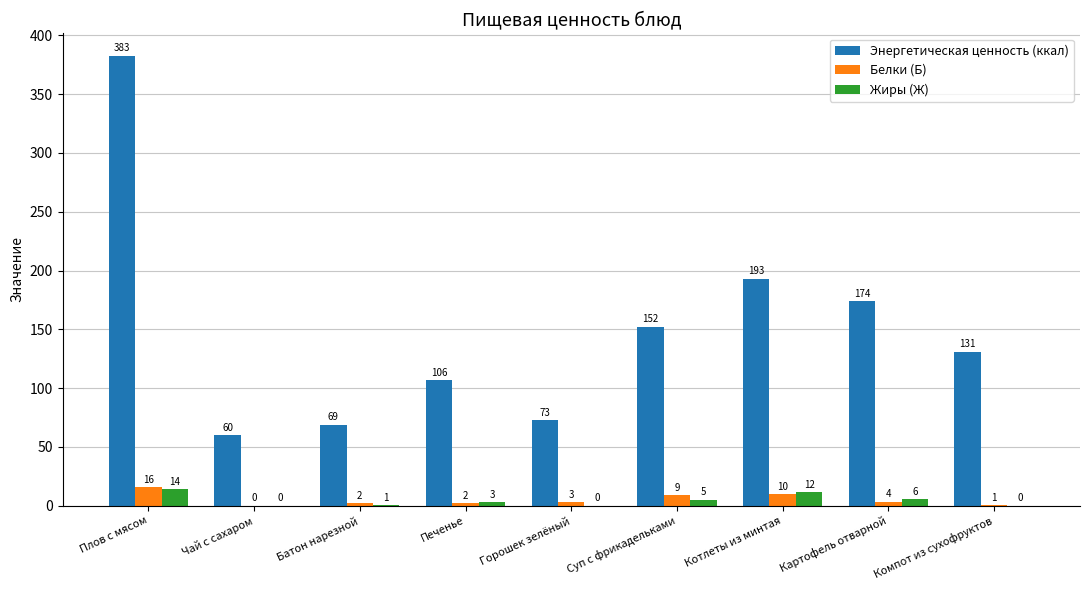

At how many categories does at least one series exceed 202?

1